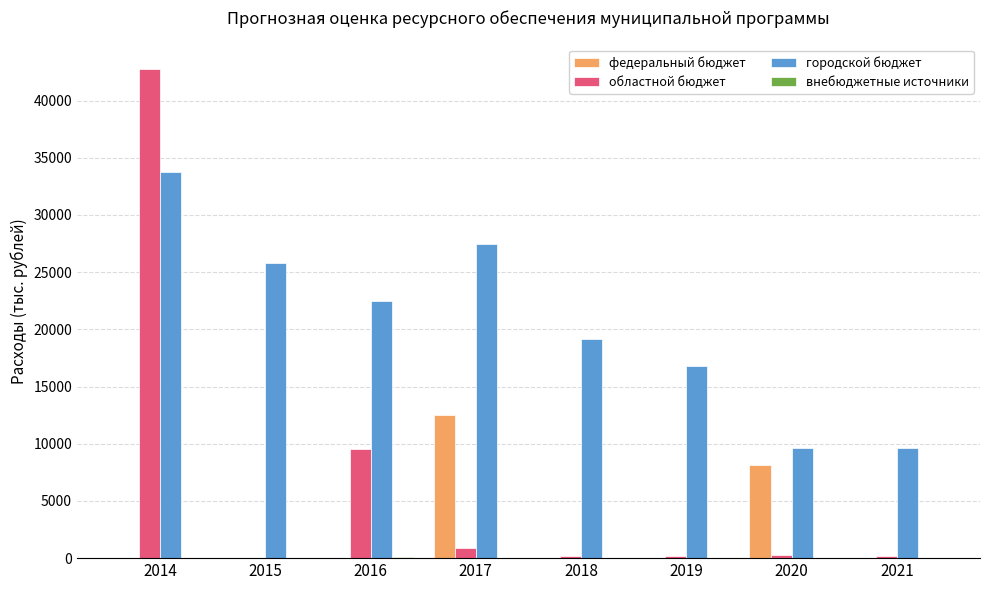

Which series has the largest total across all categories?

городской бюджет